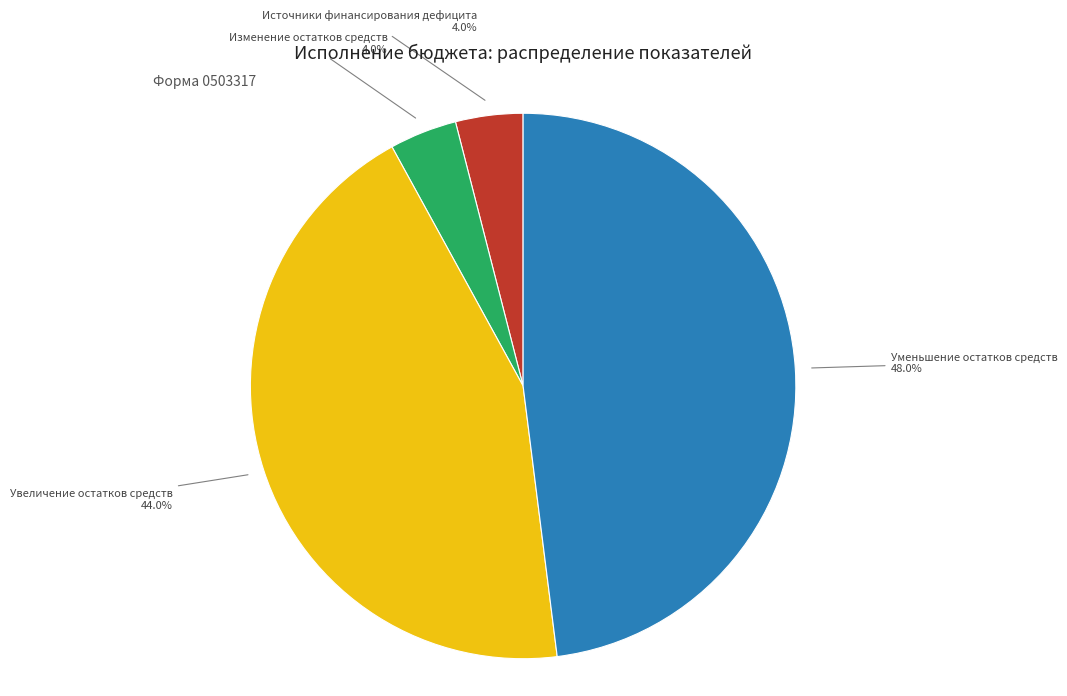

Does any single category account for the majority?

No